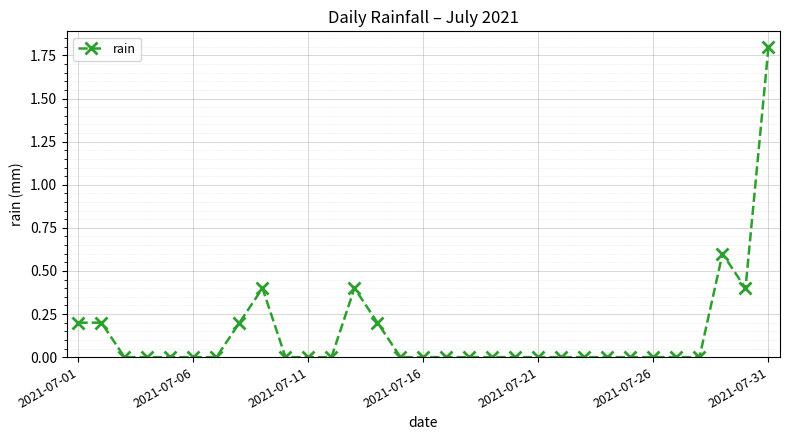

What is the greatest value displayed?

1.8